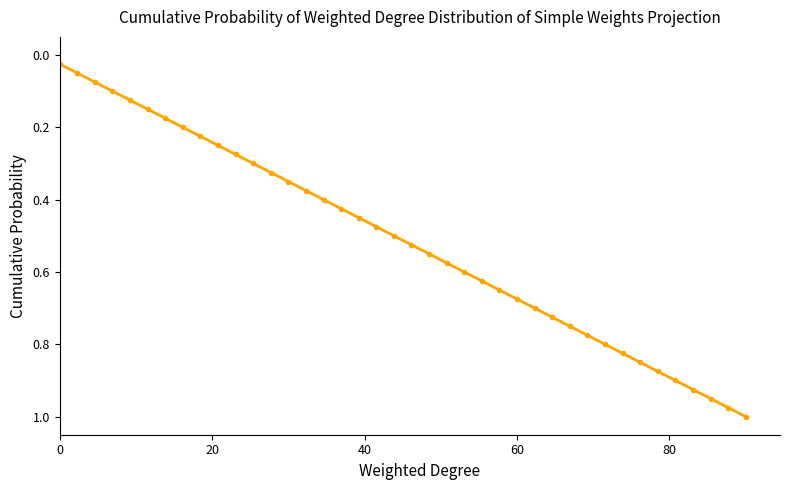

True or false: the data has more than 0 interior local peaks.

False